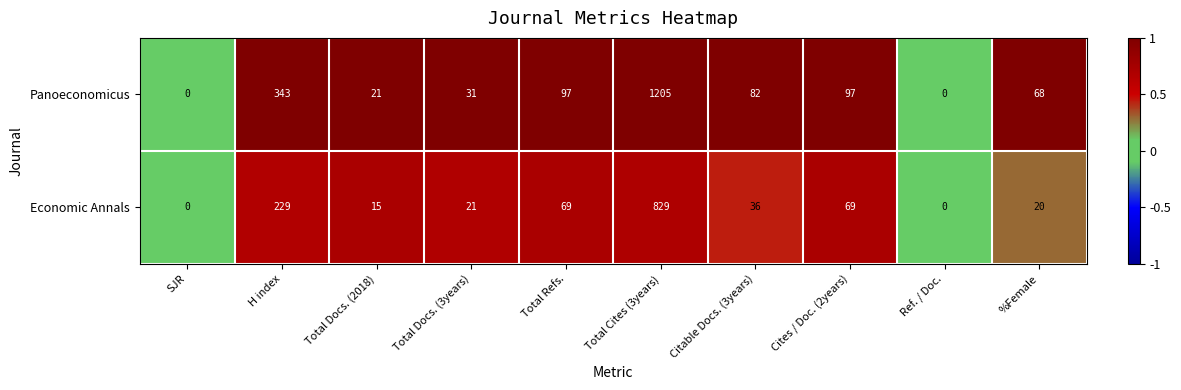

What is the difference between the second highest and minimum values in the Economic Annals series?

229